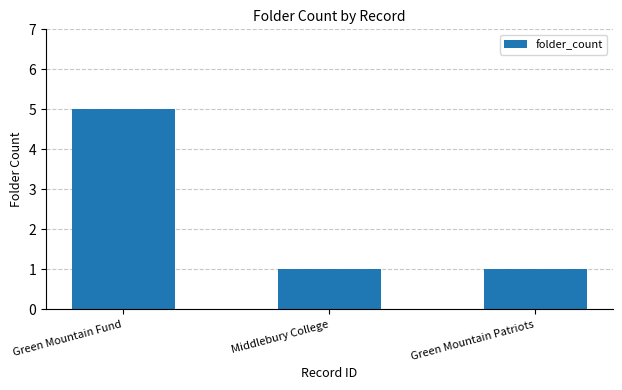

Reading left to right, list all the values displayed in this chart.

5	1	1